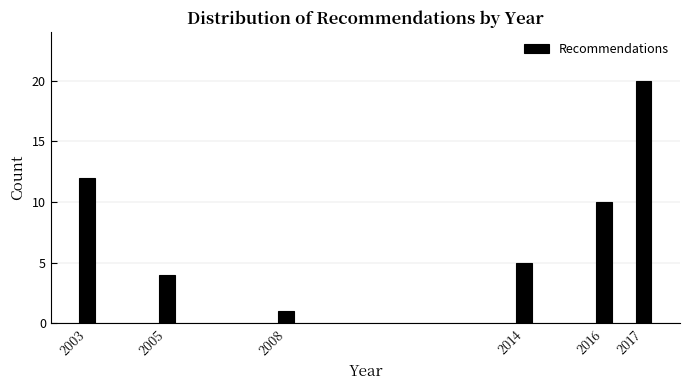

Reading right to left, extract all data points from this chart.

20	10	5	1	4	12